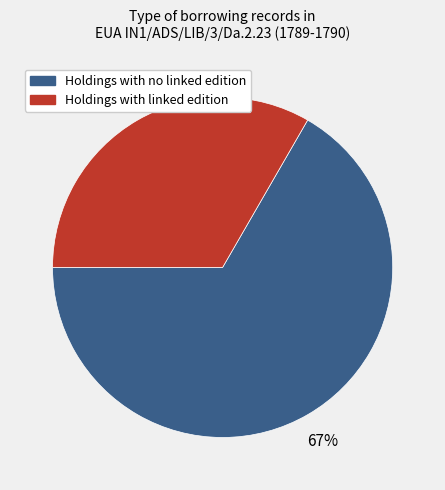

To the nearest percent, what is the average slice percentage?

50%